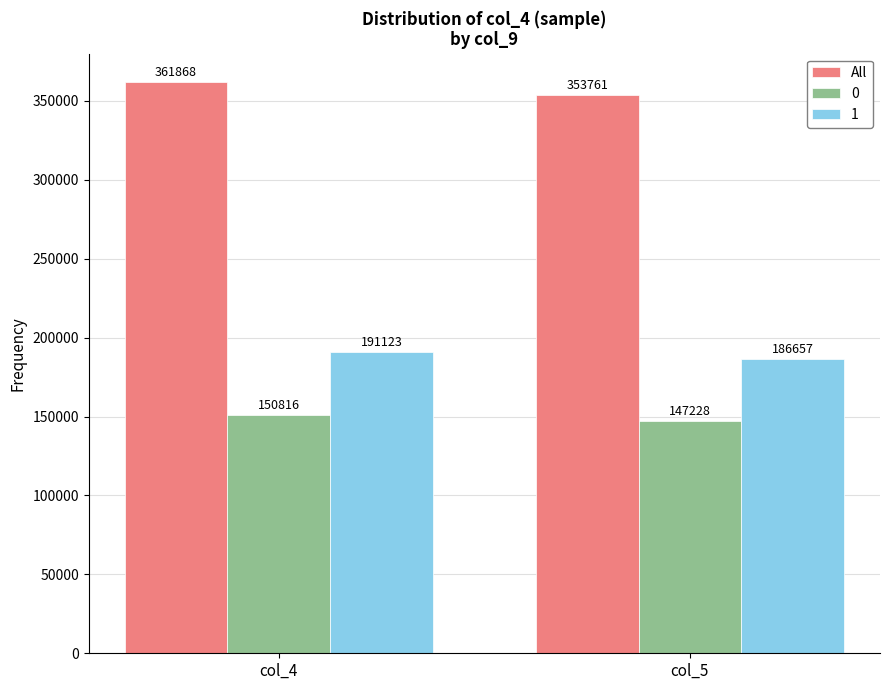

List the series in order of their peak value, highest first.

All, 1, 0